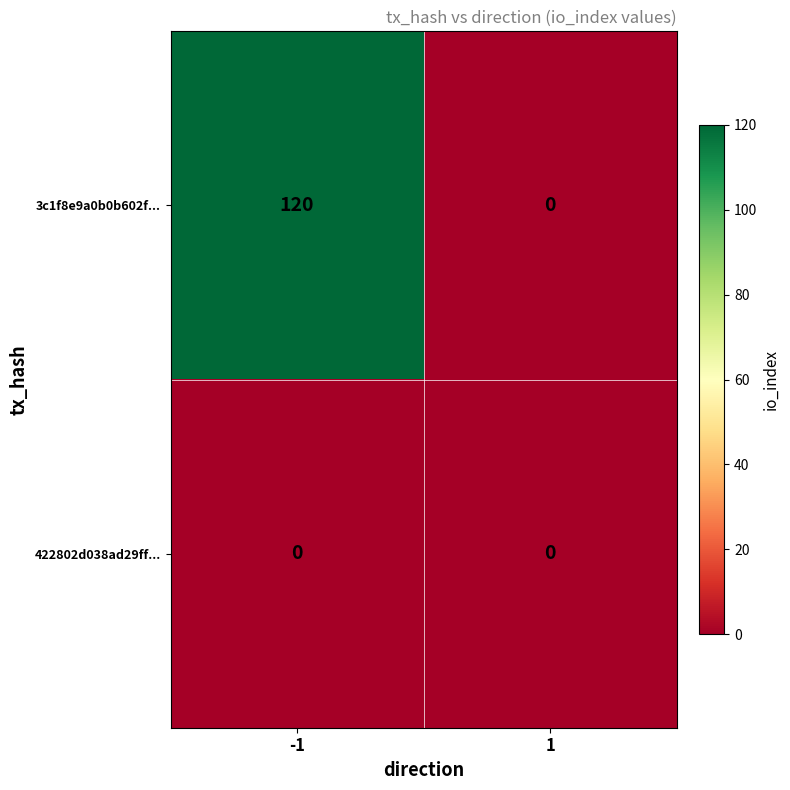

Which series changed the most between -1 and 1?

3c1f8e9a0b0b602f...